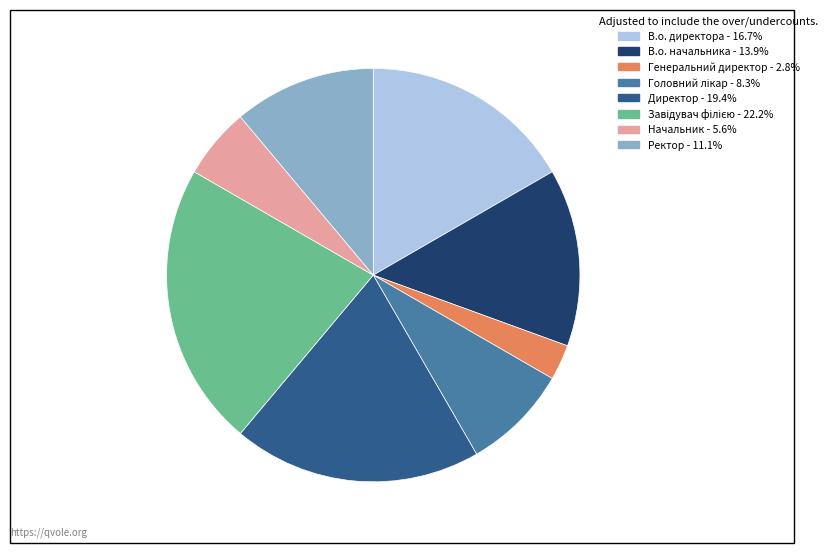

Which has a higher value, Начальник or Генеральний директор?

Начальник